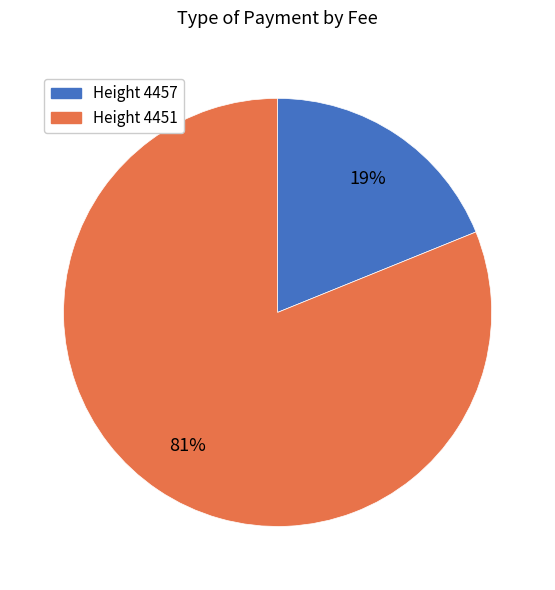

Between Height 4451 and Height 4457, which is larger?

Height 4451